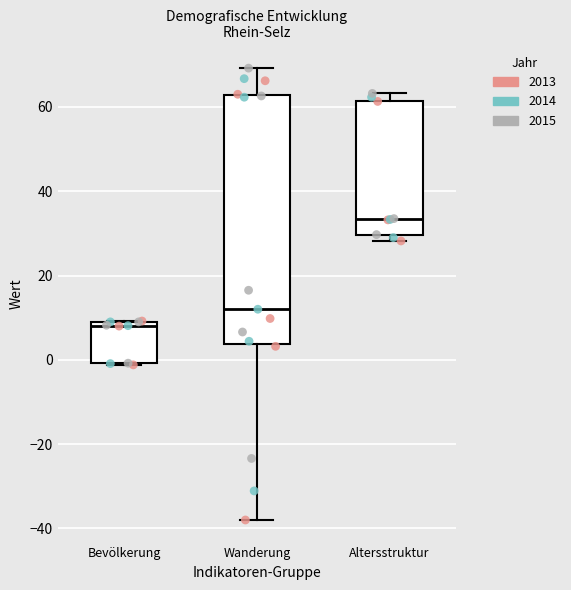

Where is the upper edge of the box for Bevölkerung on the y-axis? The values are not printed on the chart, so give them approximately, as read against the axis.

10